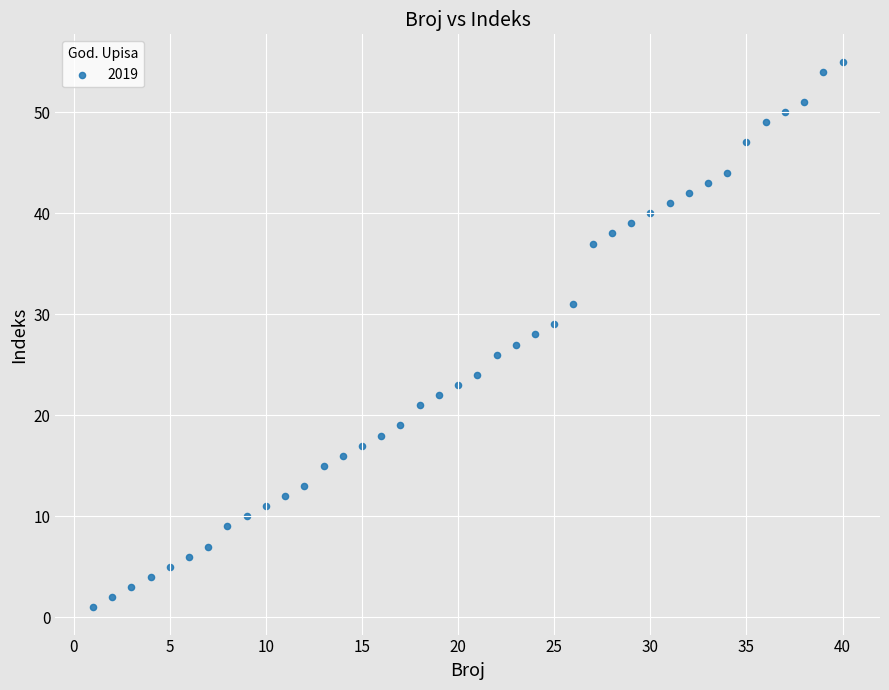

What is the range of X values (max minus min)?

39